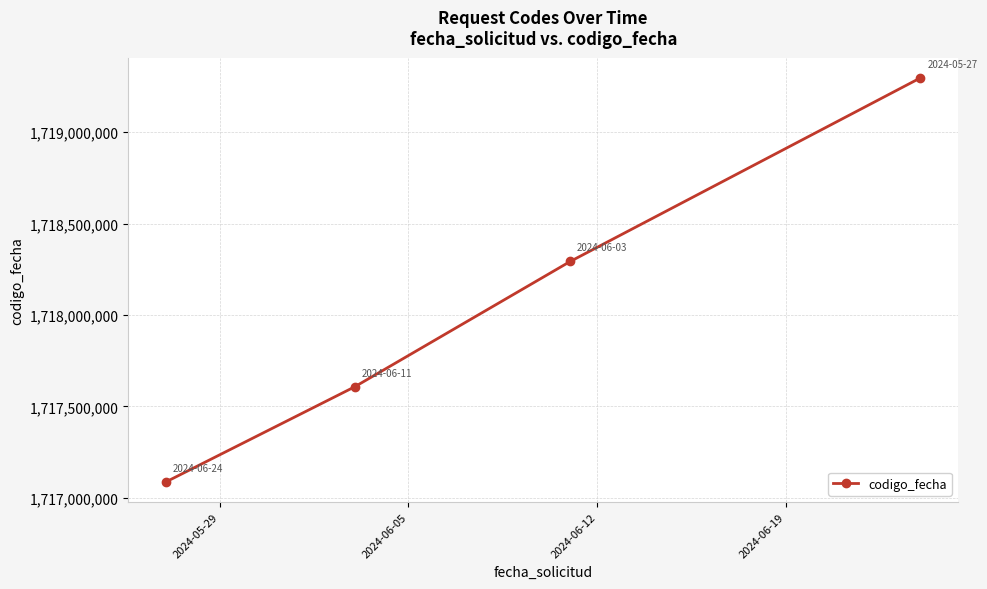

True or false: the data has more than 1 interior local peaks.

False